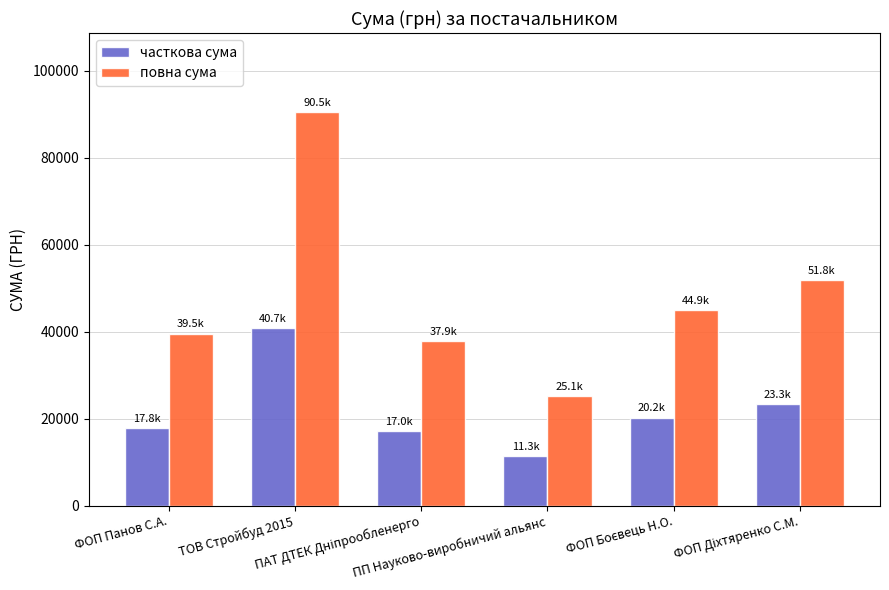

What are all the series names shown in the legend?

часткова сума, повна сума